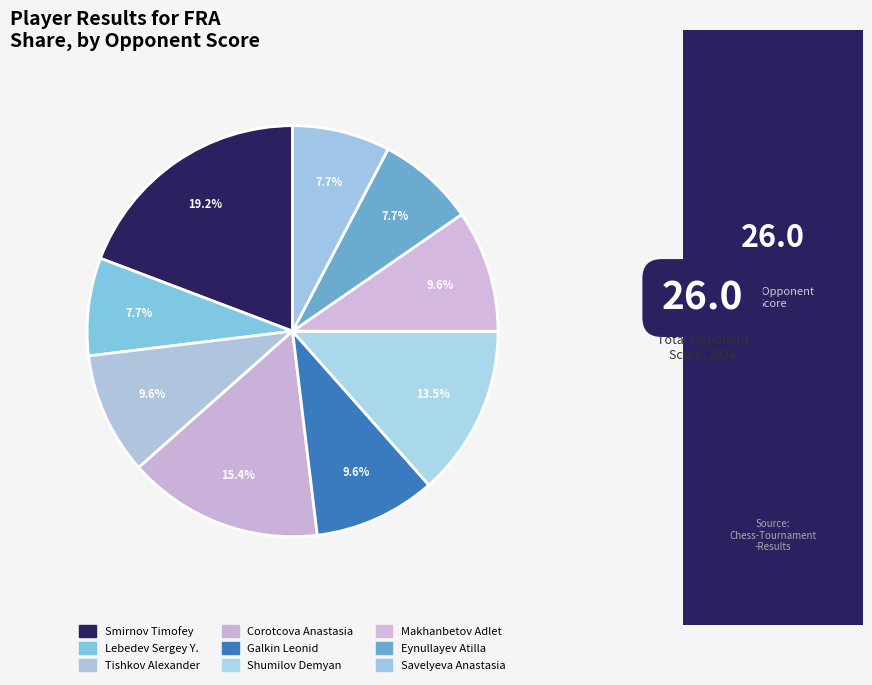

Which slice is the smallest?

Lebedev Sergey Y.